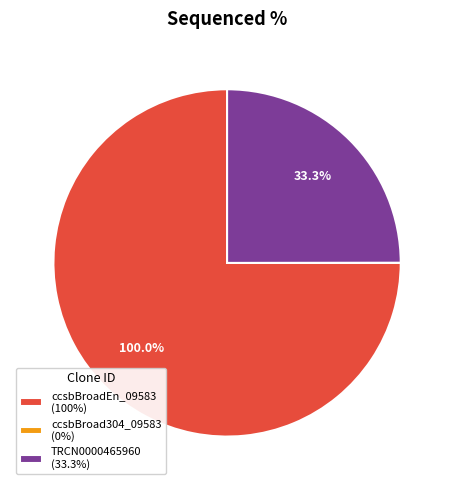

Is the sum of ccsbBroad304_09583 and ccsbBroadEn_09583 greater than half?

Yes